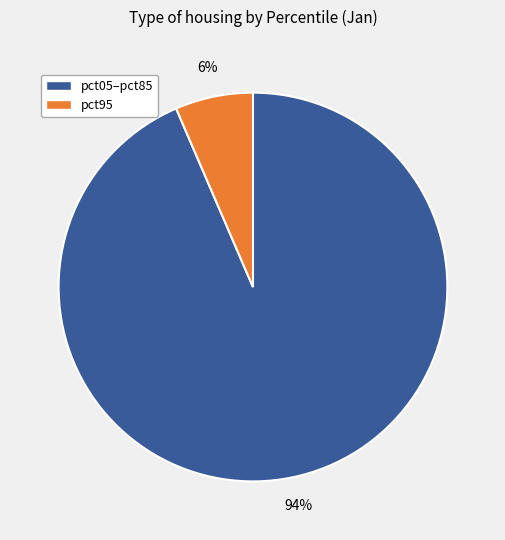

To the nearest percent, what is the average slice percentage?

50%